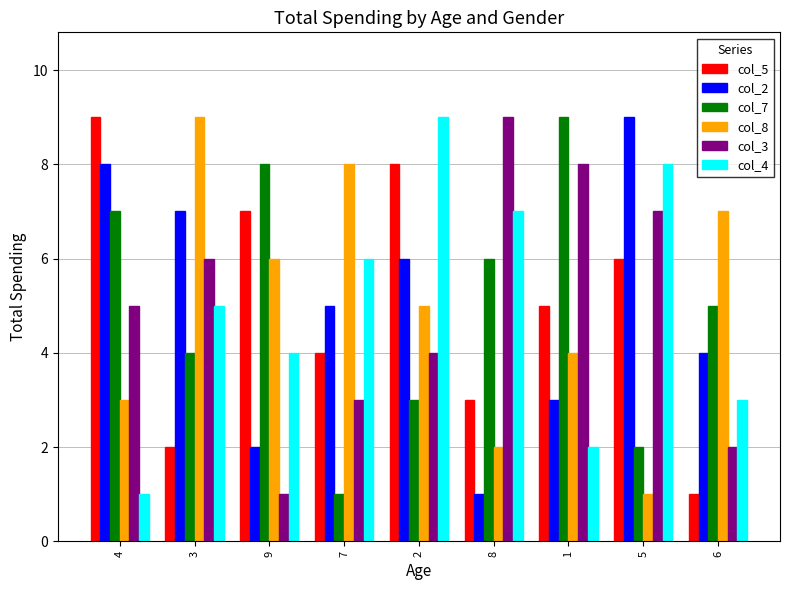

What are all the series names shown in the legend?

col_5, col_2, col_7, col_8, col_3, col_4